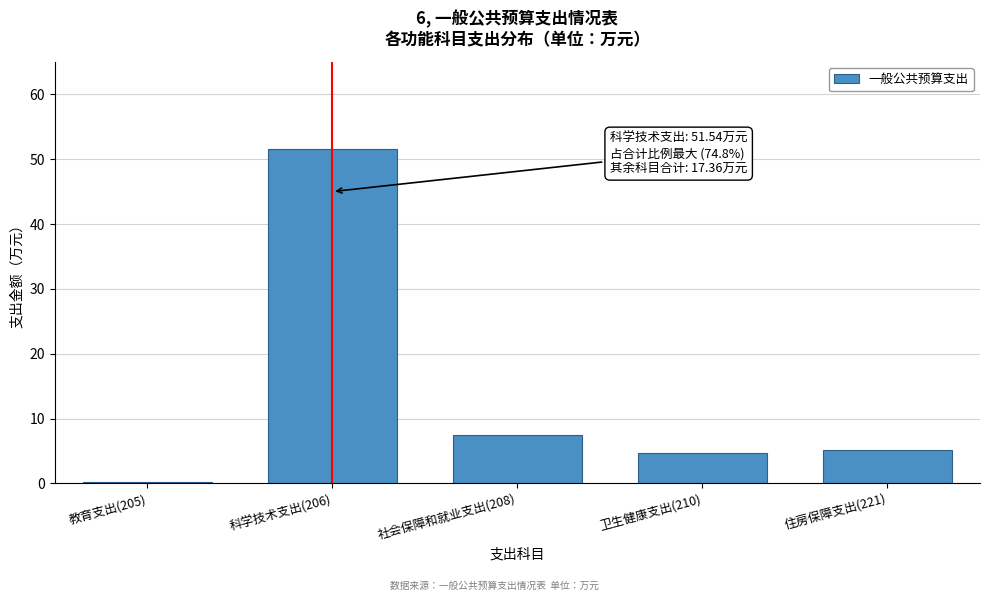

Reading left to right, list all the values displayed in this chart.

0.2	51.5	7.4	4.7	5.1